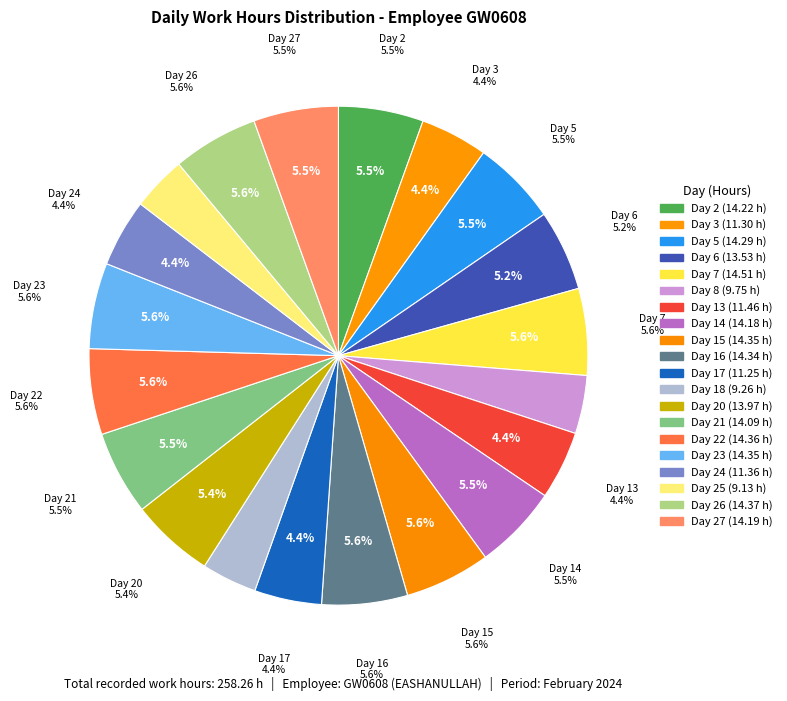

Is Day 20 the majority of the pie?

No